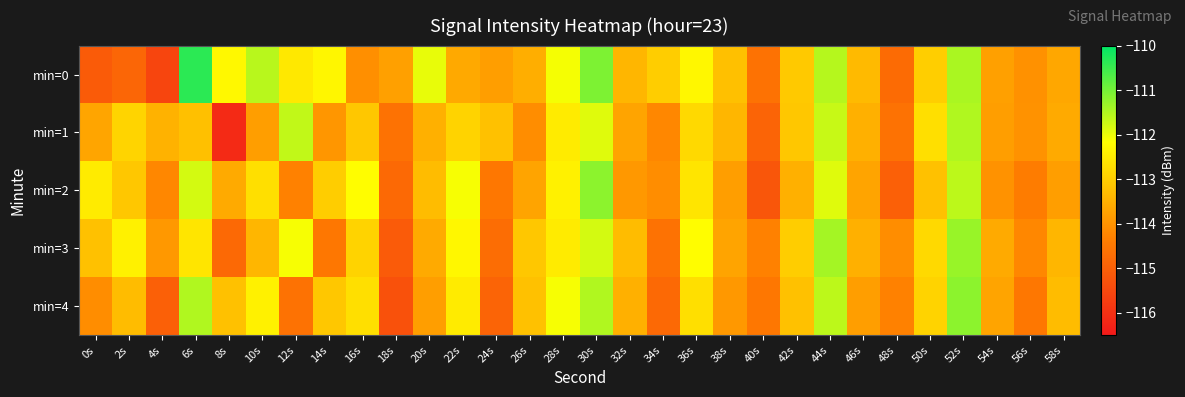

What is the total value across all series at 58s?

-567.7